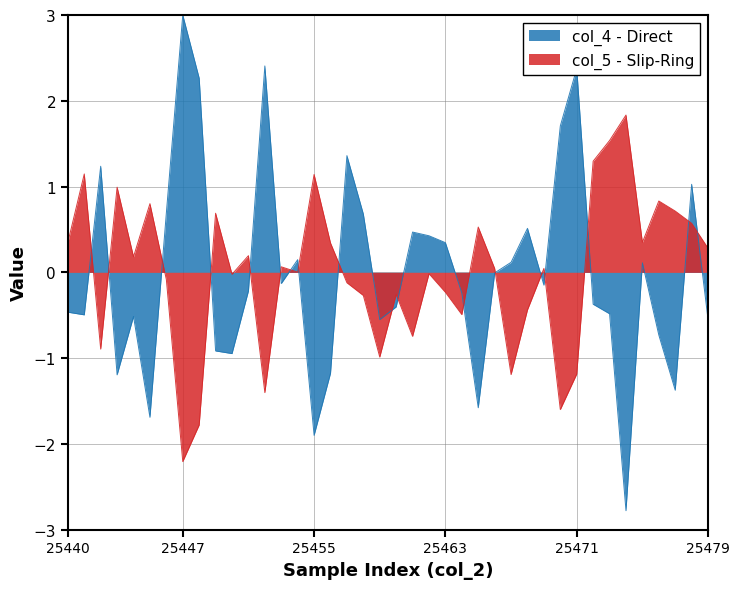

Reading left to right, transcribe all the data shown in this chart.

col_4: -0.5	-0.5	1.2	-1.2	-0.5	-1.7	0.7	3.0	2.3	-0.9	-0.9	-0.2	2.4	-0.1	0.1	-1.9	-1.2	1.4	0.7	-0.6	-0.4	0.5	0.4	0.3	-0.2	-1.6	-0.0	0.1	0.5	-0.1	1.7	2.4	-0.4	-0.5	-2.8	0.1	-0.7	-1.4	1.0	-0.6
col_5: 0.3	1.1	-0.9	1.0	0.2	0.8	-0.1	-2.2	-1.8	0.7	-0.0	0.2	-1.4	0.1	0.0	1.1	0.3	-0.1	-0.3	-1.0	-0.3	-0.7	-0.0	-0.2	-0.5	0.5	0.0	-1.2	-0.4	0.0	-1.6	-1.2	1.3	1.5	1.8	0.3	0.8	0.7	0.6	0.3